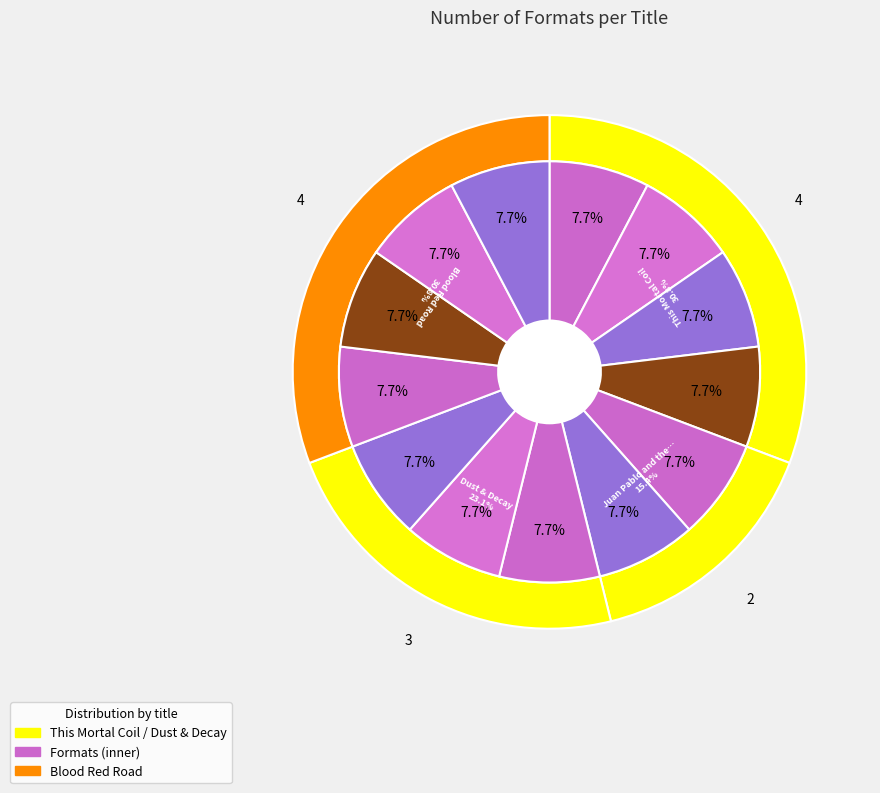

To the nearest percent, what is the difference between the largest and smallest slice percentages?

15%